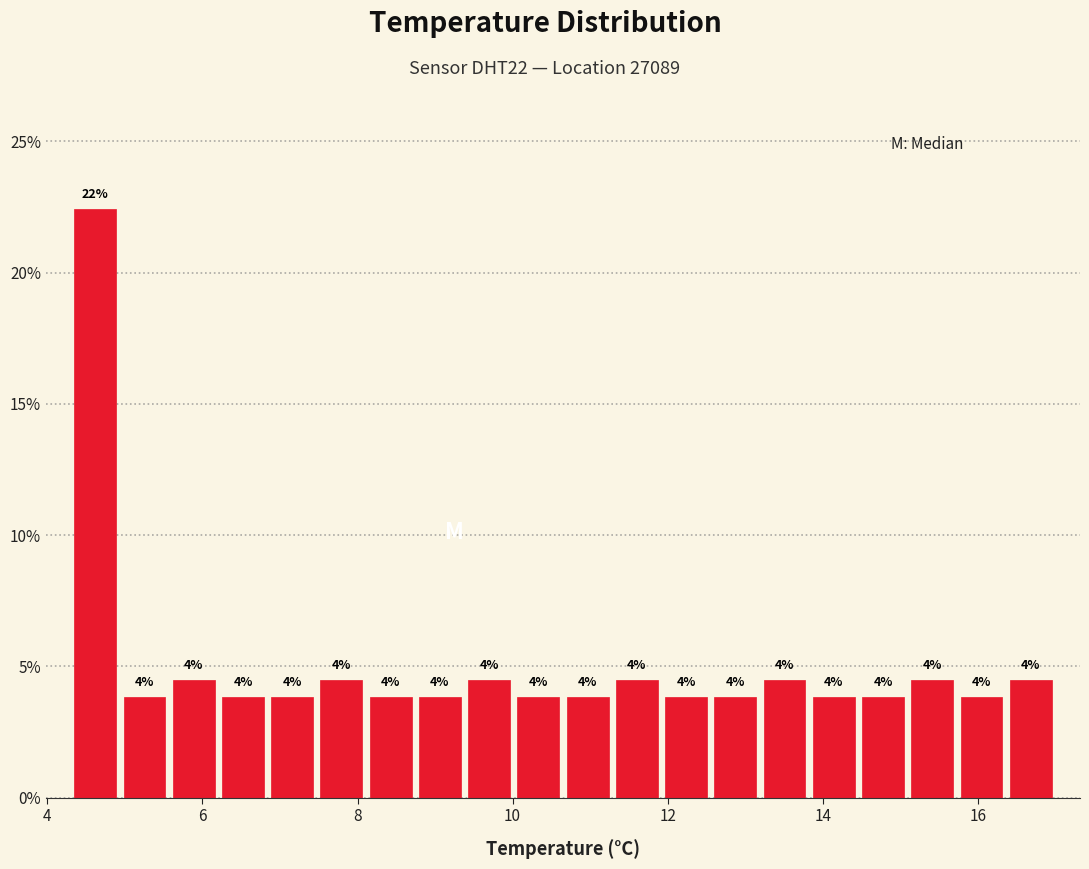

Read against the x-axis, roughly where is the centre of the tallest bar?

4.6